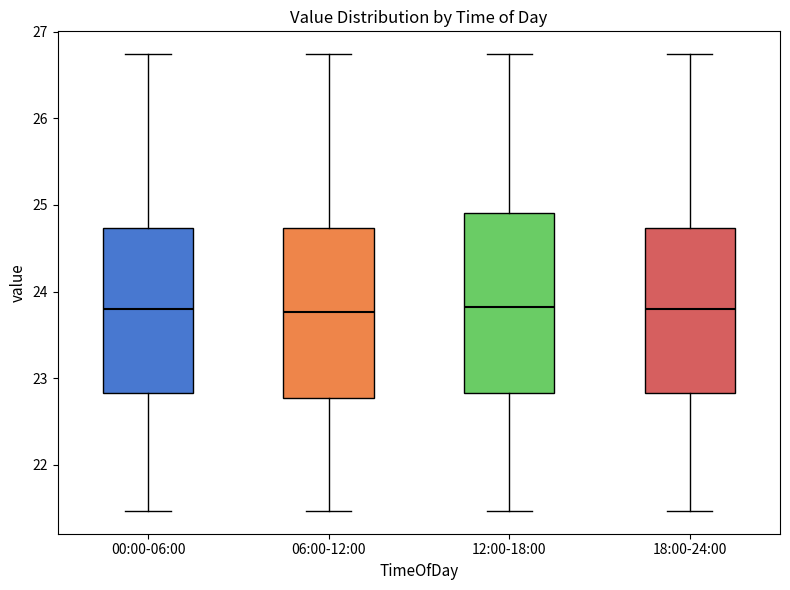

Reading left to right, read every box against the y-axis: the position of its median line, the range the box covers, and the ends of its whiskers. The values are not printed on the chart, so give them approximately, as read against the axis.

00:00-06:00: median 23.8, box 22.8 to 24.7, whiskers 21.5 to 26.7
06:00-12:00: median 23.8, box 22.8 to 24.7, whiskers 21.5 to 26.7
12:00-18:00: median 23.8, box 22.8 to 24.9, whiskers 21.5 to 26.7
18:00-24:00: median 23.8, box 22.8 to 24.7, whiskers 21.5 to 26.7